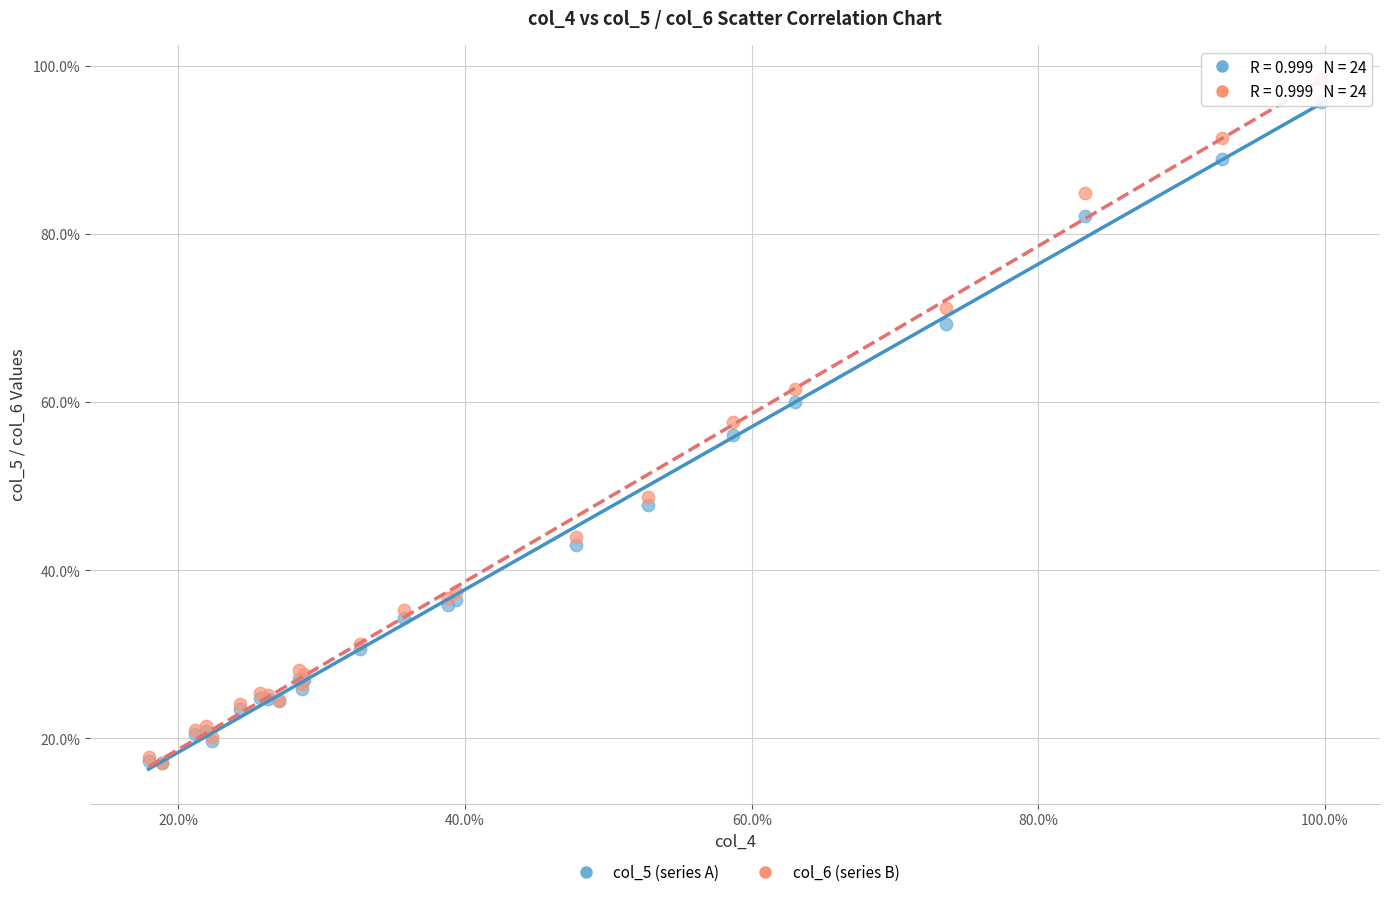

Which series reaches the maximum Y coordinate?

col_6 (series B)